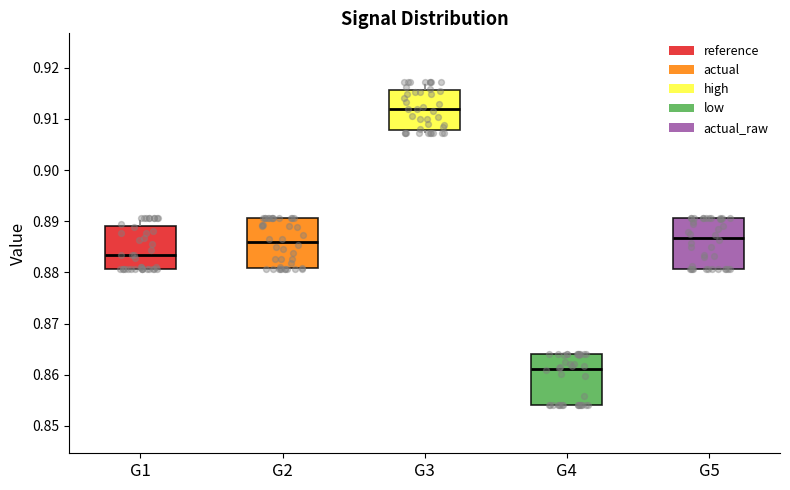

Where does the median line of the box for G3 sit on the y-axis? The values are not printed on the chart, so give them approximately, as read against the axis.

0.912